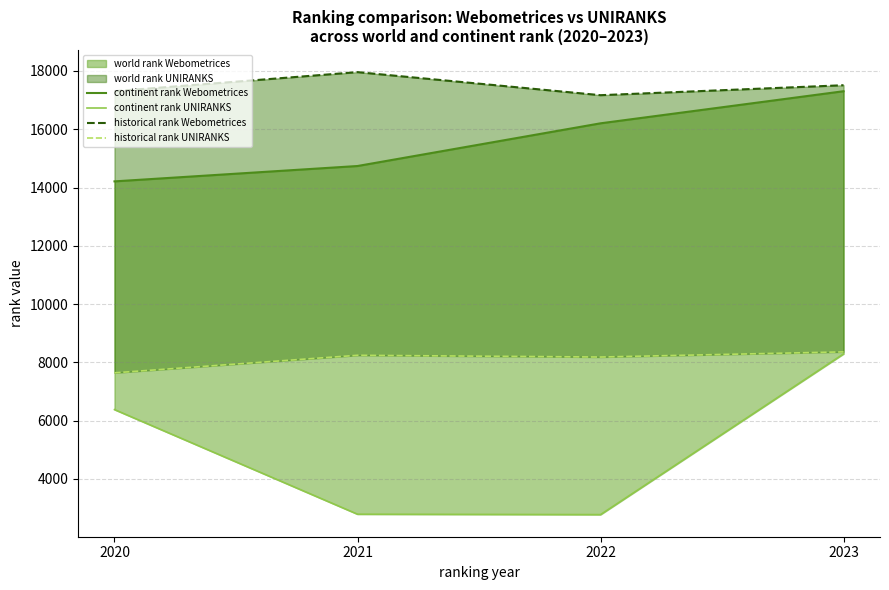

How many values in the historical rank UNIRANKS series exceed 8244?

1